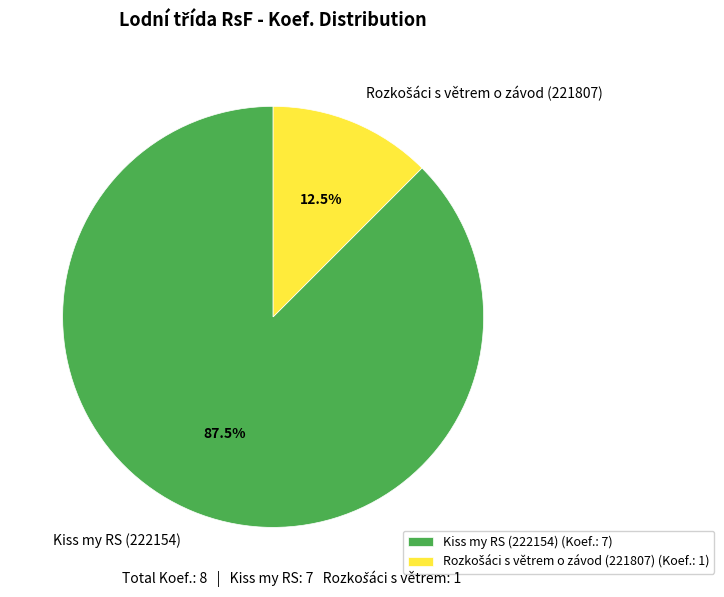

Is there a majority slice in this chart?

Yes